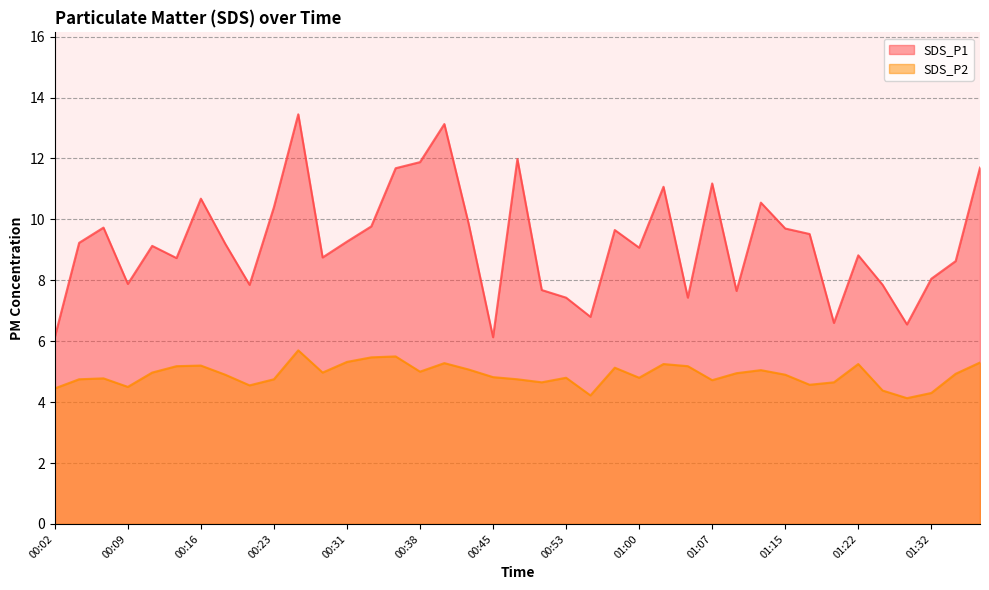

Which series changed the most between 00:45 and 01:20?

SDS_P1